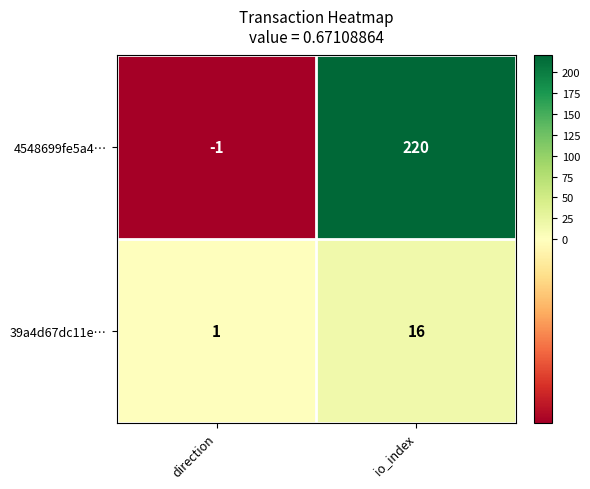

Rank the series by their average value, from lowest to highest.

39a4d67dc11e…, 4548699fe5a4…